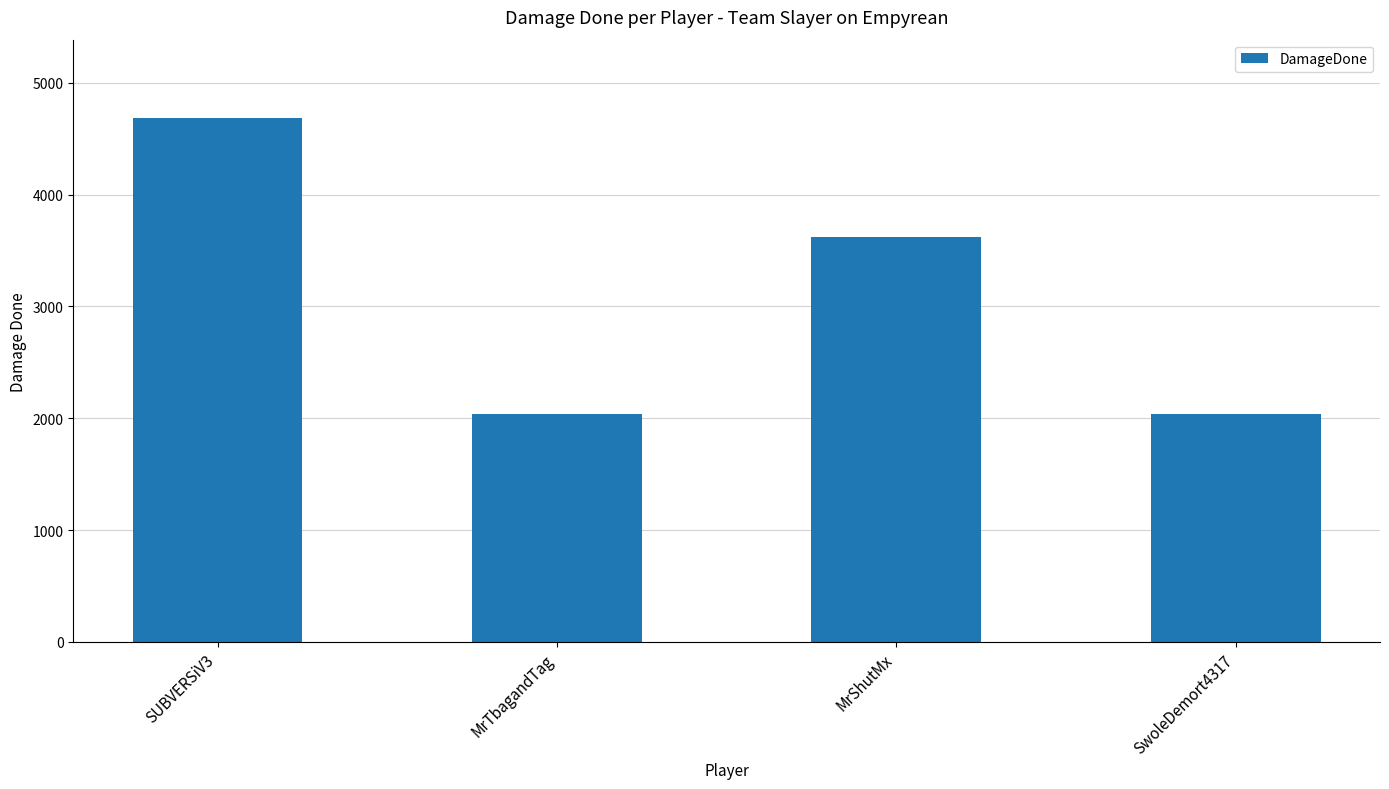

Reading left to right, extract all data points from this chart.

SUBVERSiV3=4684	MrTbagandTag=2039	MrShutMx=3622	SwoleDemort4317=2039